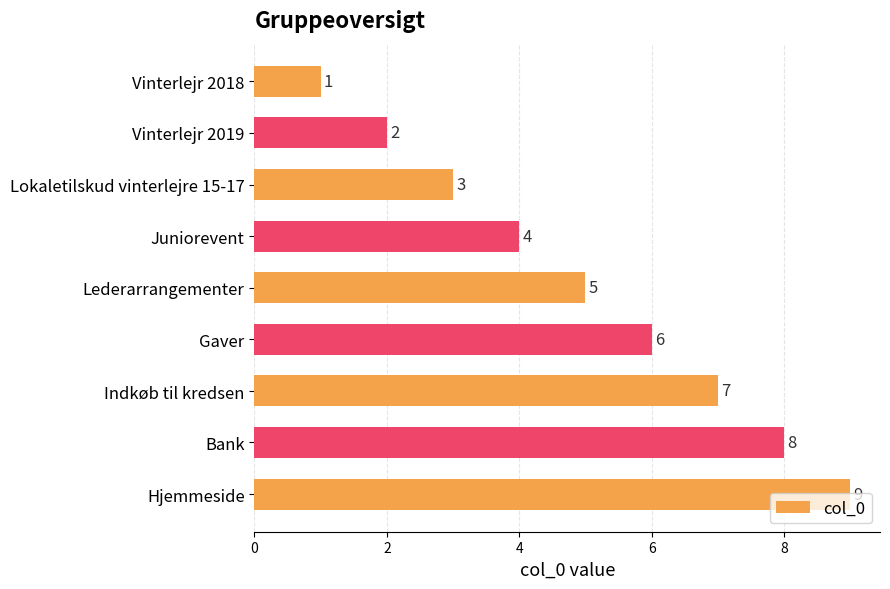

Which has a higher value, Hjemmeside or Lederarrangementer?

Hjemmeside